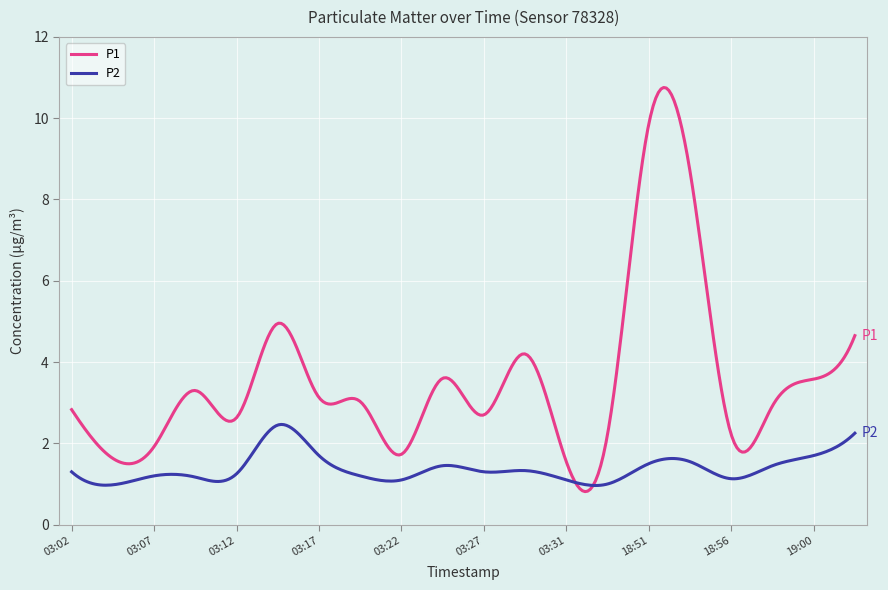

Which series has the largest total across all categories?

P1